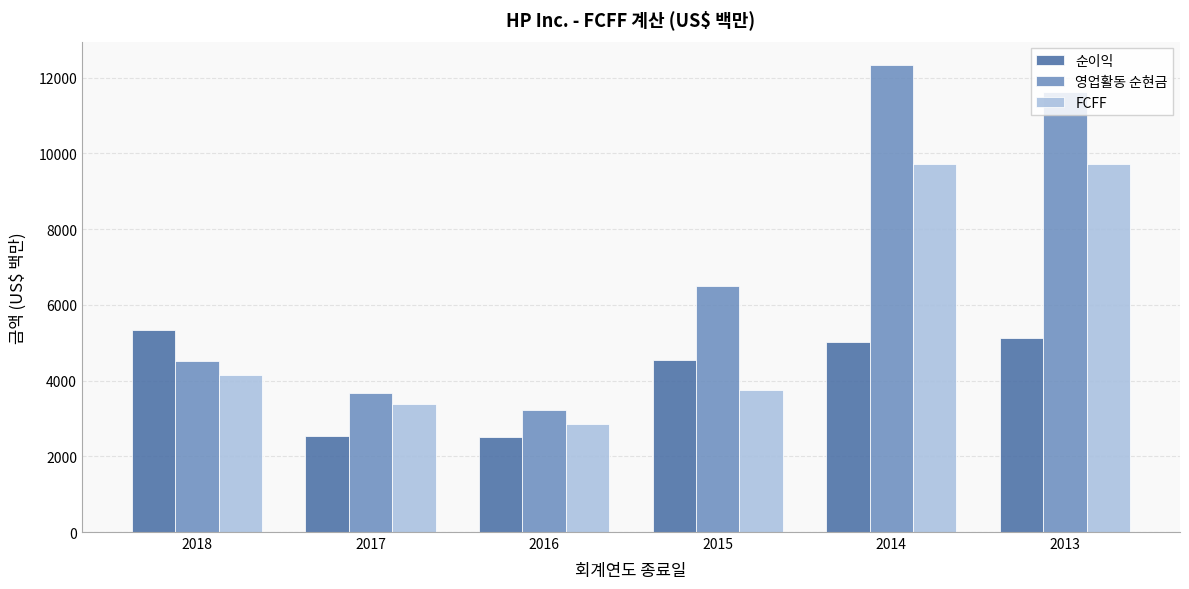

What is the difference between the FCFF values at 2017 and 2014?

6337